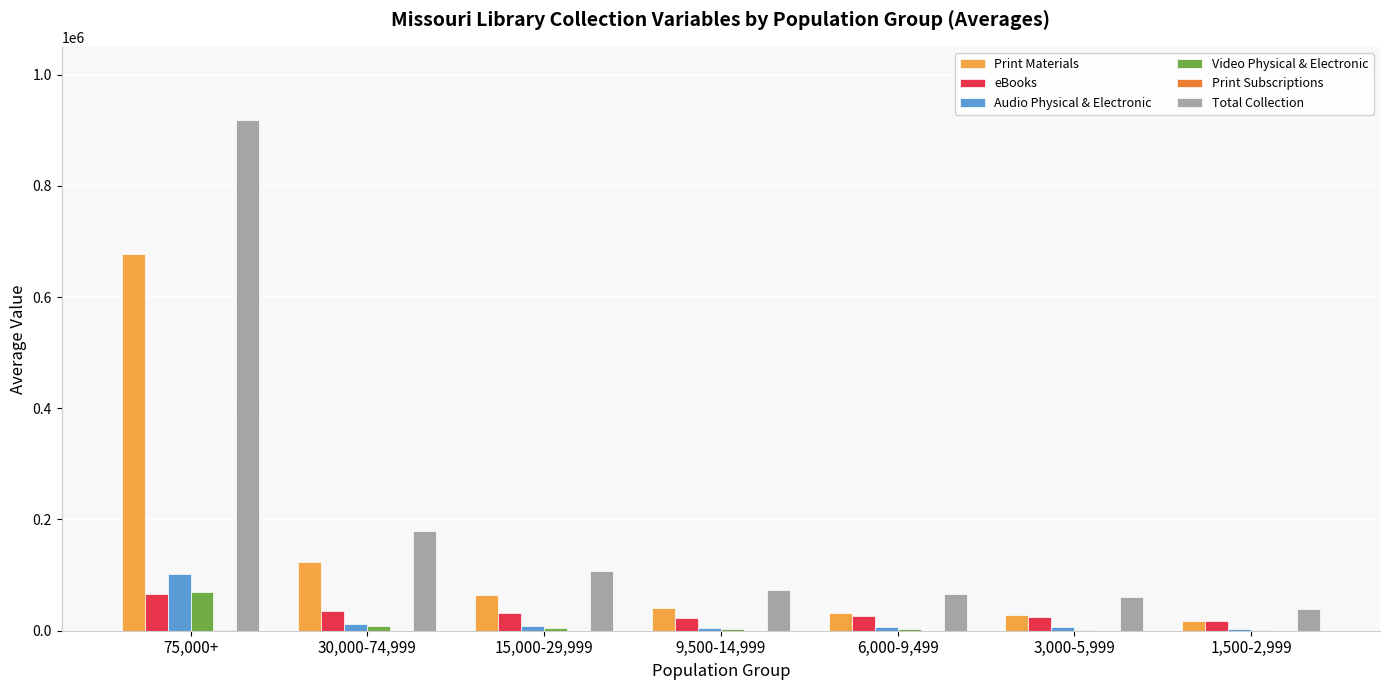

The Print Materials series shows 123859.1 at 30,000-74,999. True or false?

True